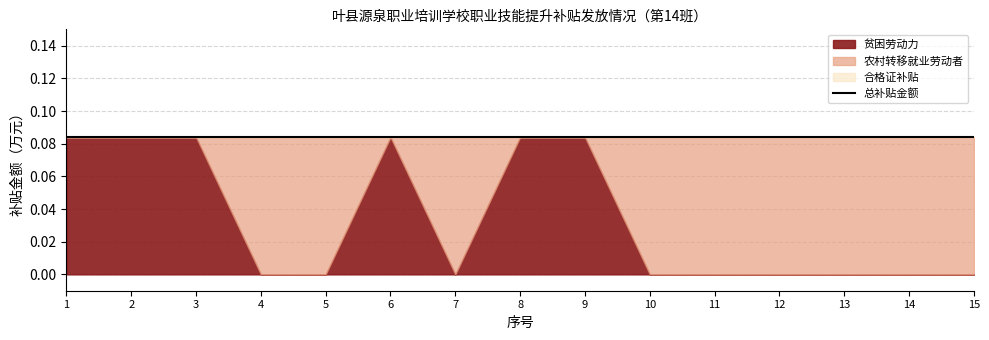

Is the value of 总补贴 at 2 greater than the value of 农村转移就业劳动者 at 9?

Yes